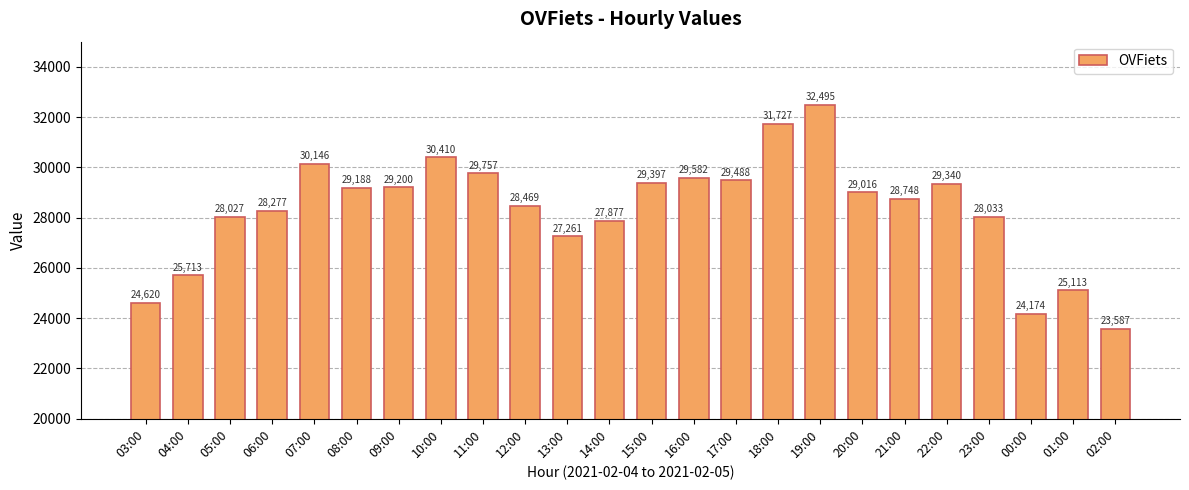

Reading left to right, what are all the values shown in this chart?

03:00=24620	04:00=25713	05:00=28027	06:00=28277	07:00=30146	08:00=29188	09:00=29200	10:00=30410	11:00=29757	12:00=28469	13:00=27261	14:00=27877	15:00=29397	16:00=29582	17:00=29488	18:00=31727	19:00=32495	20:00=29016	21:00=28748	22:00=29340	23:00=28033	00:00=24174	01:00=25113	02:00=23587